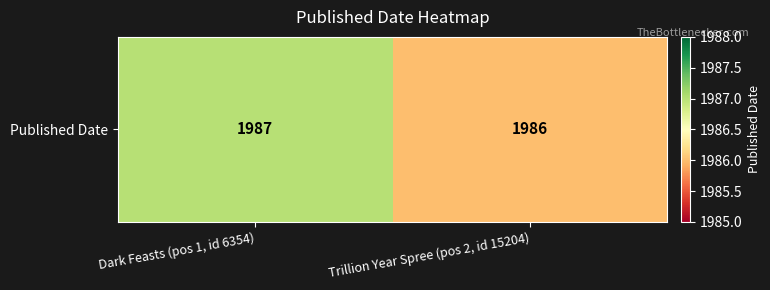

Reading left to right, transcribe all the data shown in this chart.

Dark Feasts (pos 1, id 6354)=1987	Trillion Year Spree (pos 2, id 15204)=1986